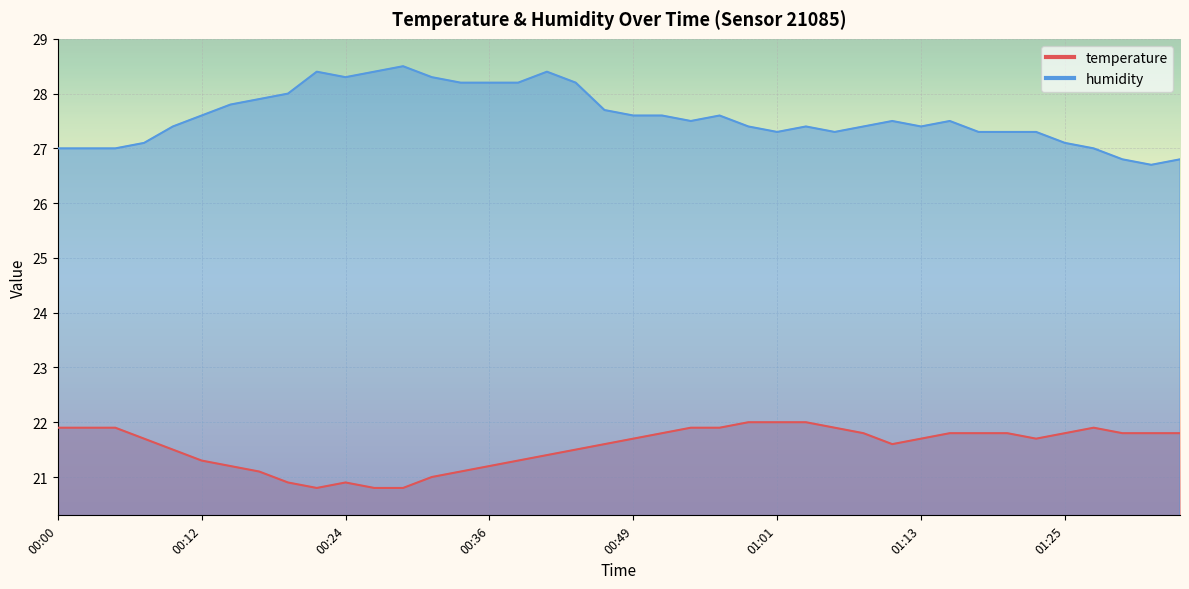

True or false: temperature and humidity cross at least once.

False